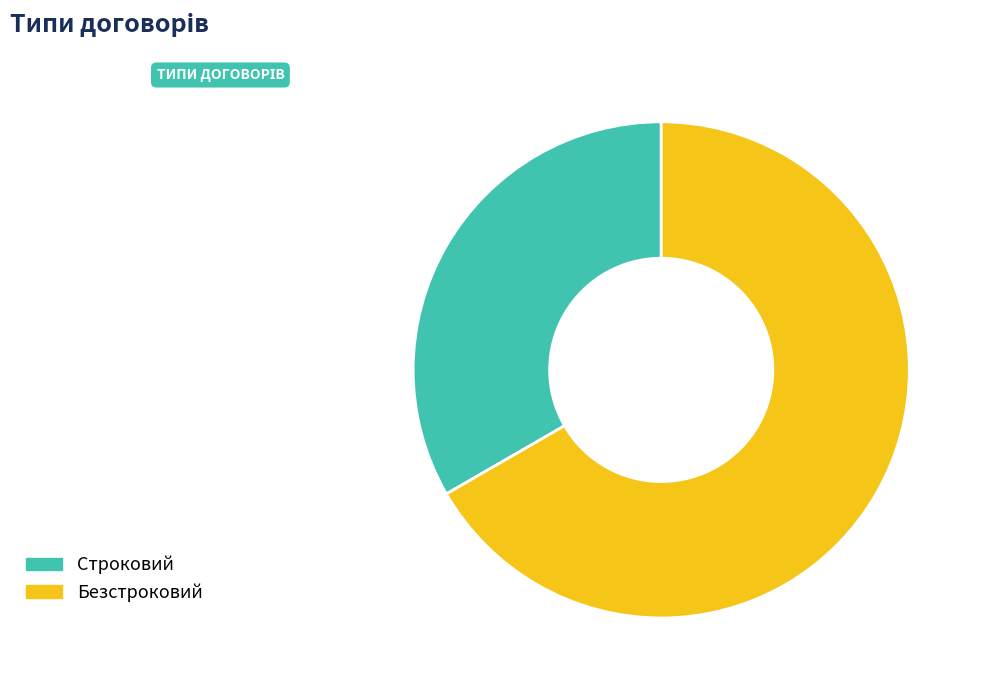

How many segments does this pie chart have?

2